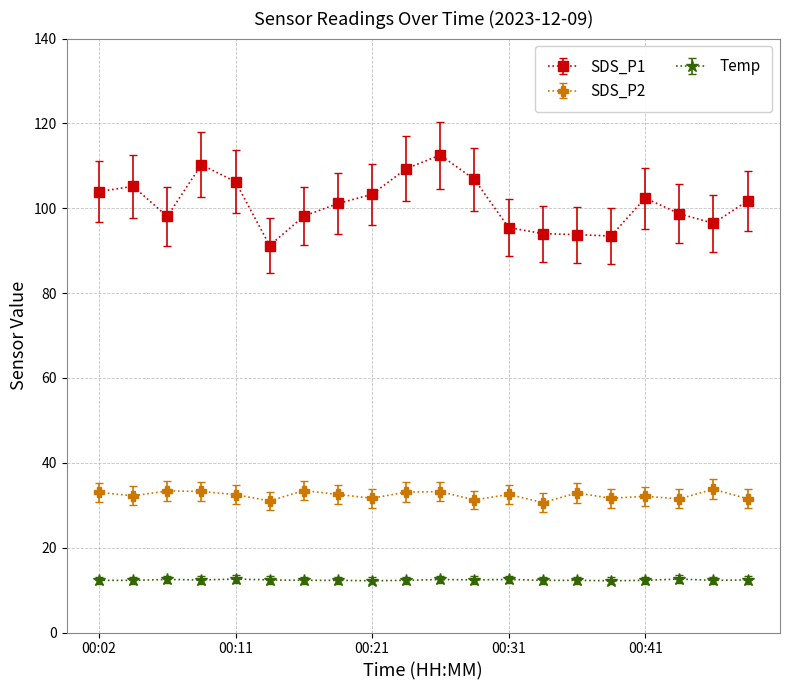

Which series has the largest range (max minus min)?

SDS_P1